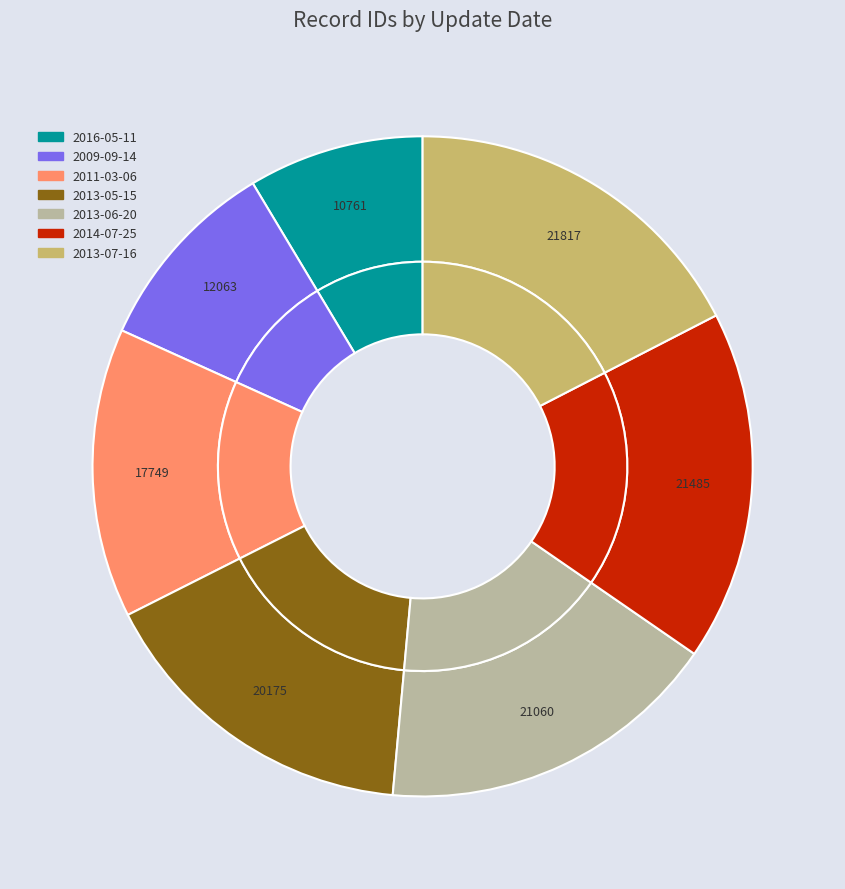

How many segments does this pie chart have?

7